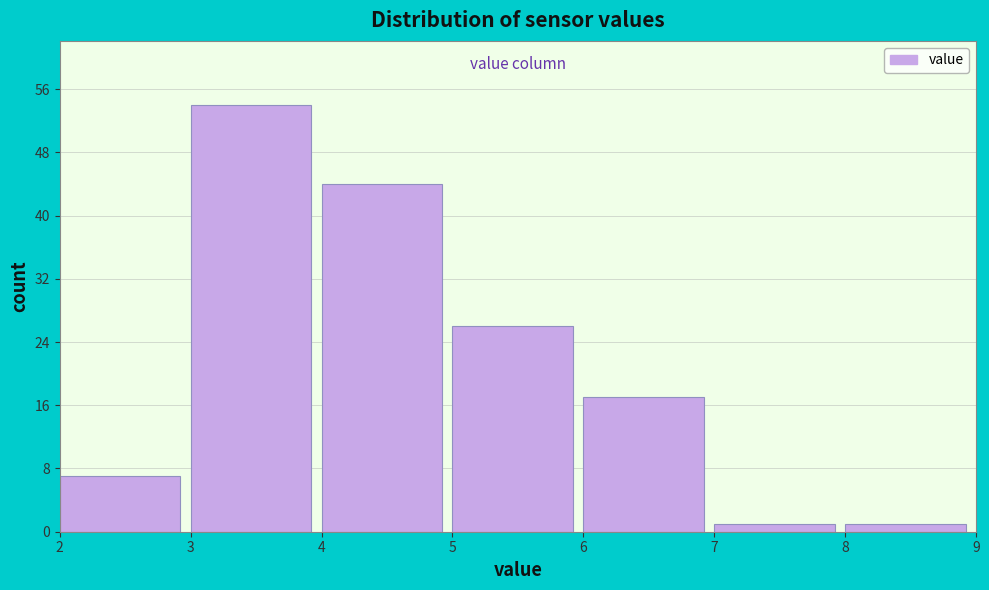

How tall is the bar that spans 5 to 6 on the x-axis? The values are not printed on the chart, so give them approximately, as read against the axis.

26